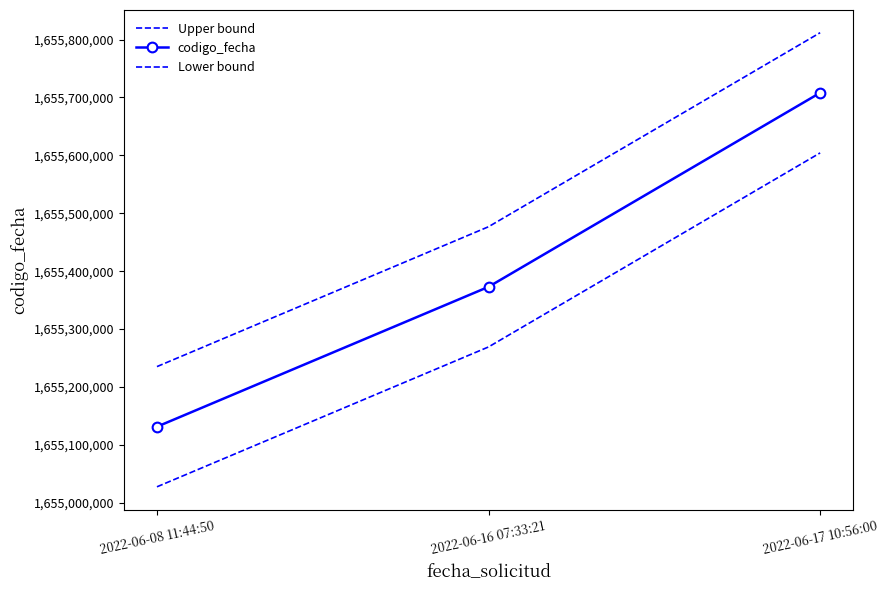

At which label is codigo_fecha closest to 1655419766?

2022-06-16 07:33:21